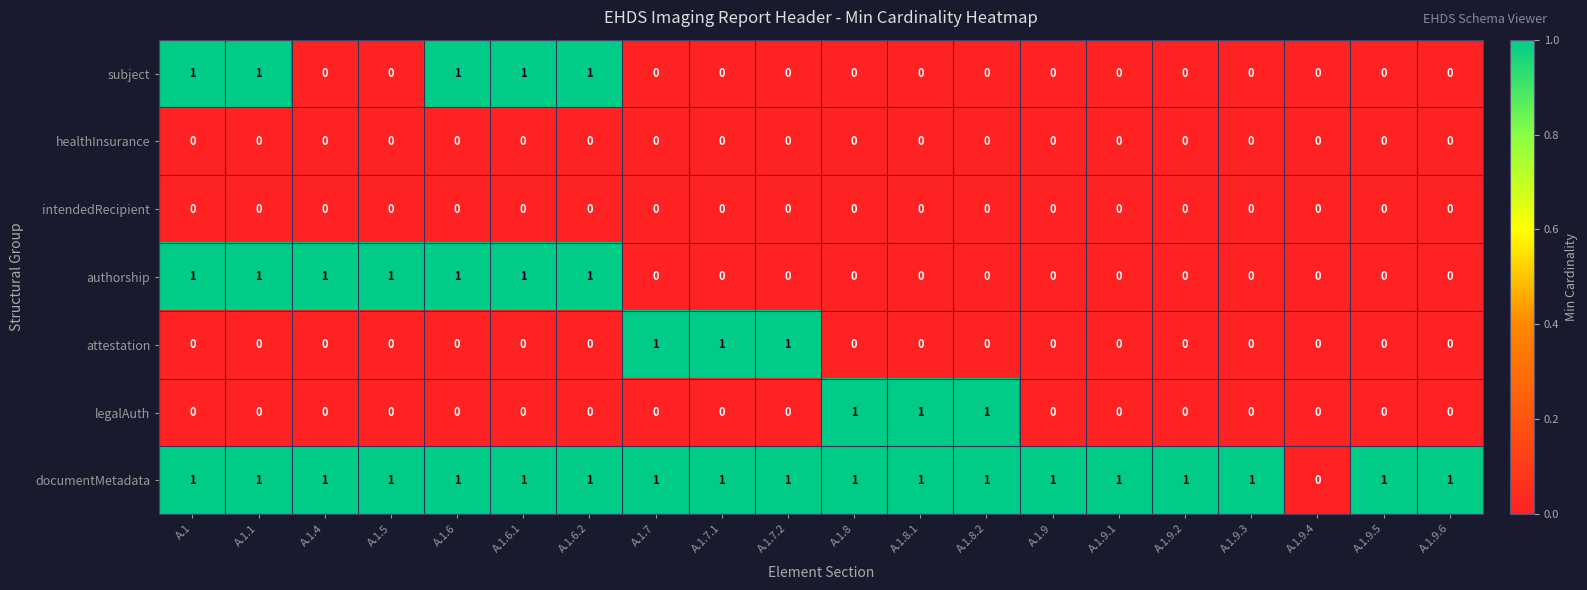

Between A.1.4 and A.1.6, which series saw the biggest shift?

subject